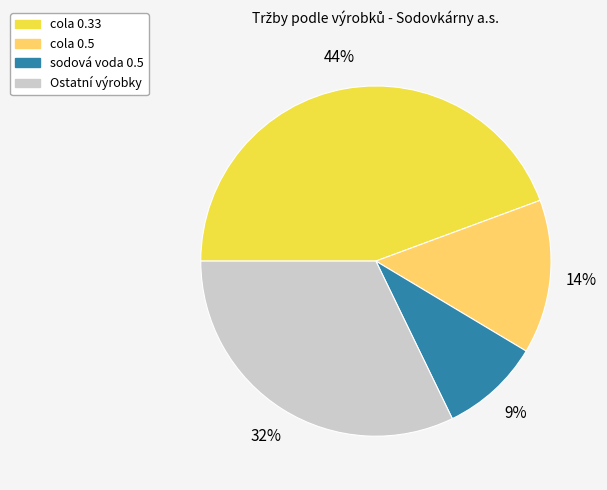

Approximately how many times larger is the value at sodová voda 0.5 compared to Ostatní výrobky?

0.3